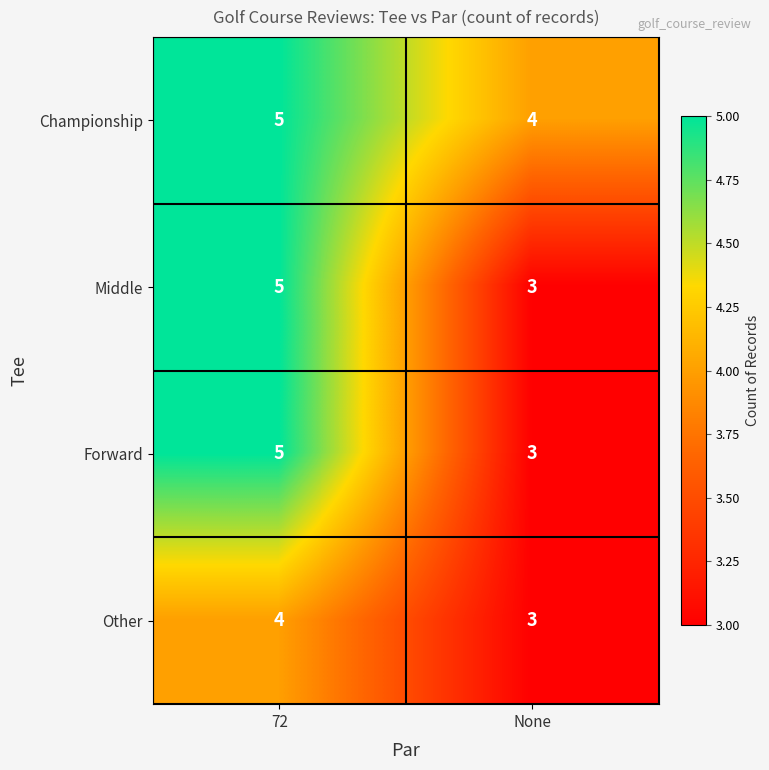

What is the sum of the Championship values at None and 72?

9